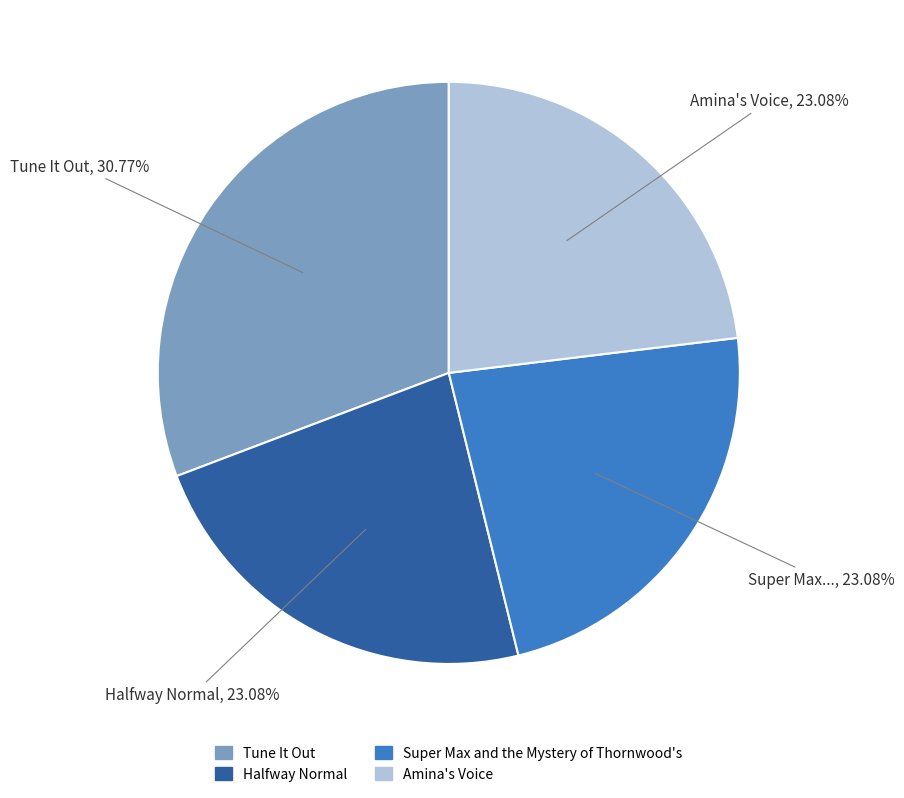

Count the number of slices in the pie.

4